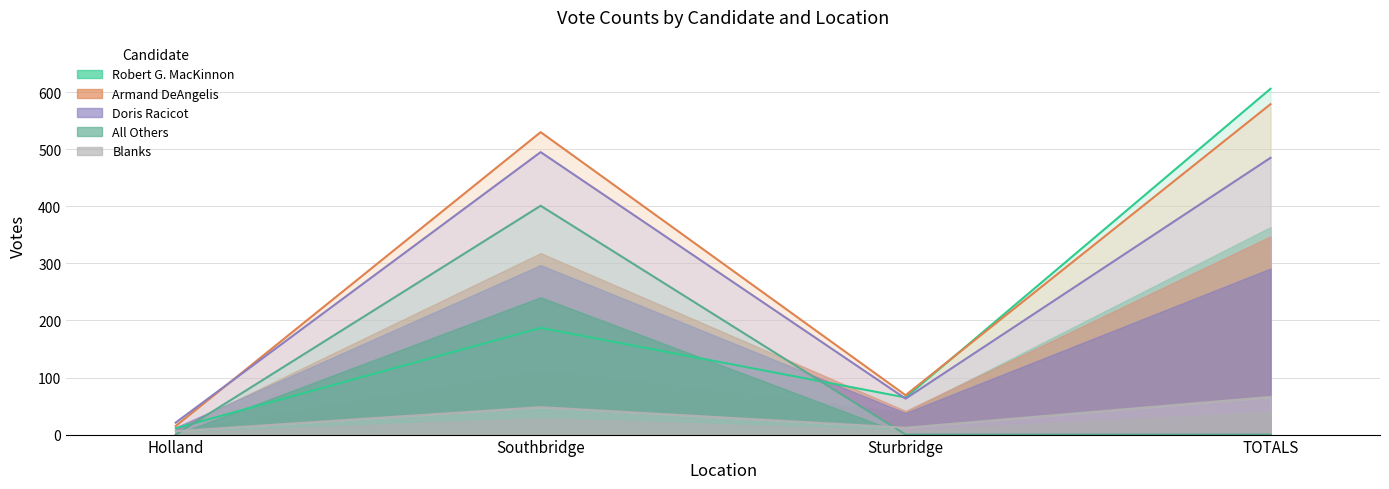

Reading left to right, extract all data points from this chart.

Robert G. MacKinnon: 11	187	65	606
Armand DeAngelis: 15	530	69	579
Doris Racicot: 21	495	63	485
All Others: 0	401	0	0
Blanks: 6	48	12	66